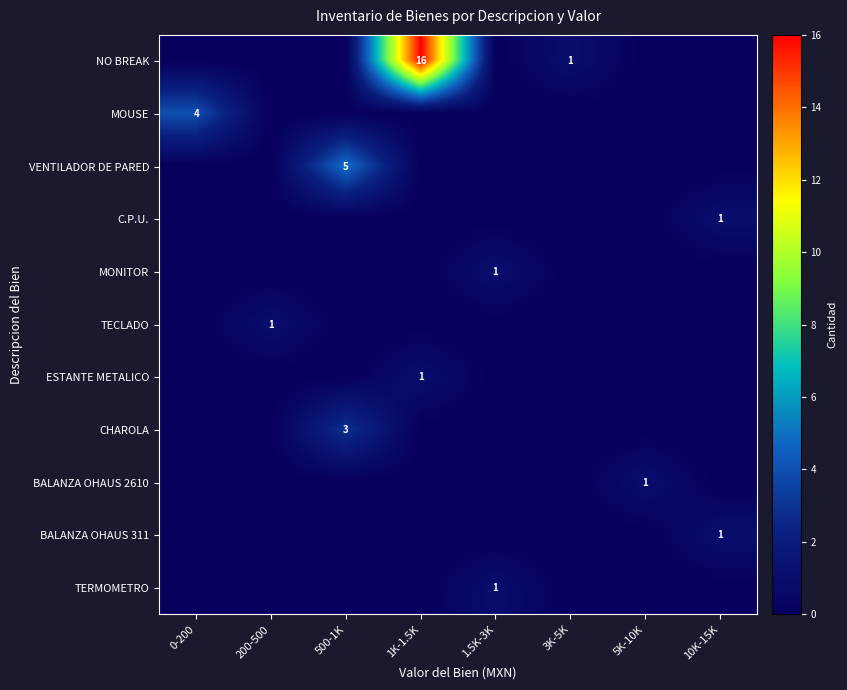

What is the average value of the NO BREAK series?

2